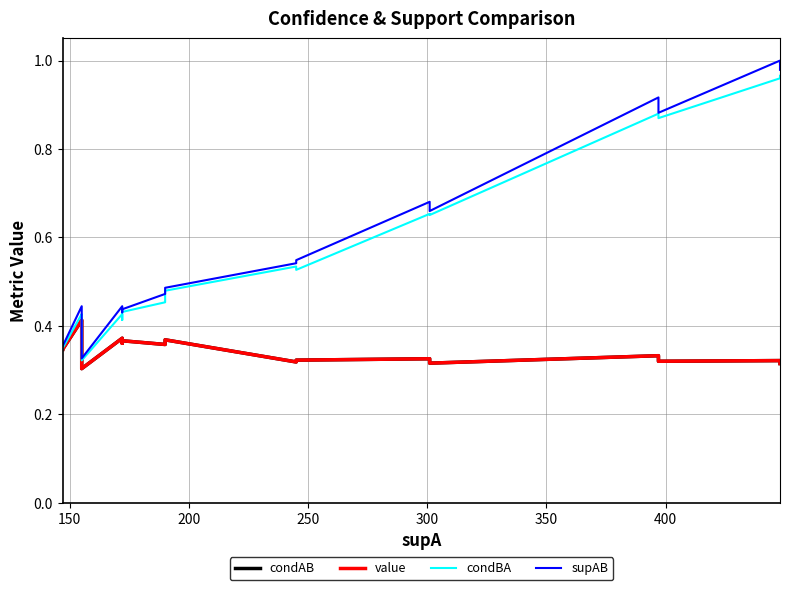

What are all the series names shown in the legend?

condAB, value, condBA, supAB